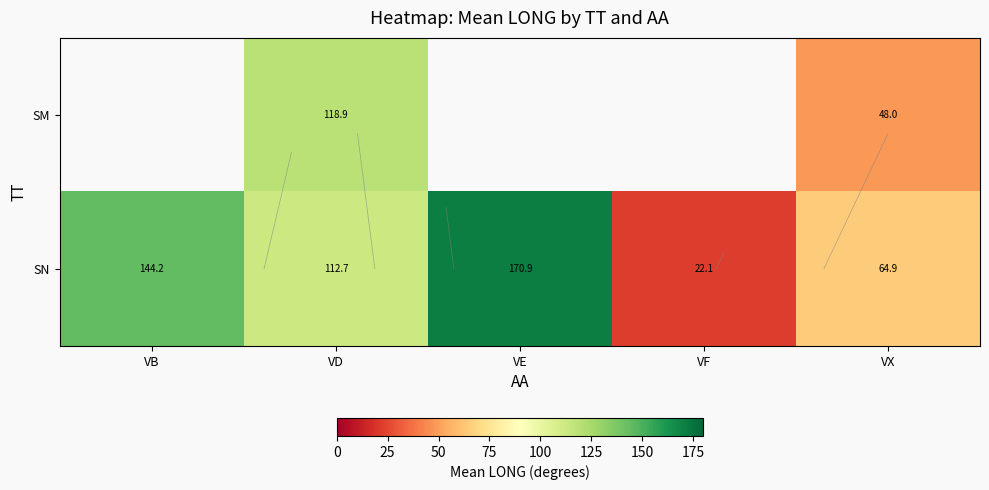

At which category is the sum across all series the highest?

VD